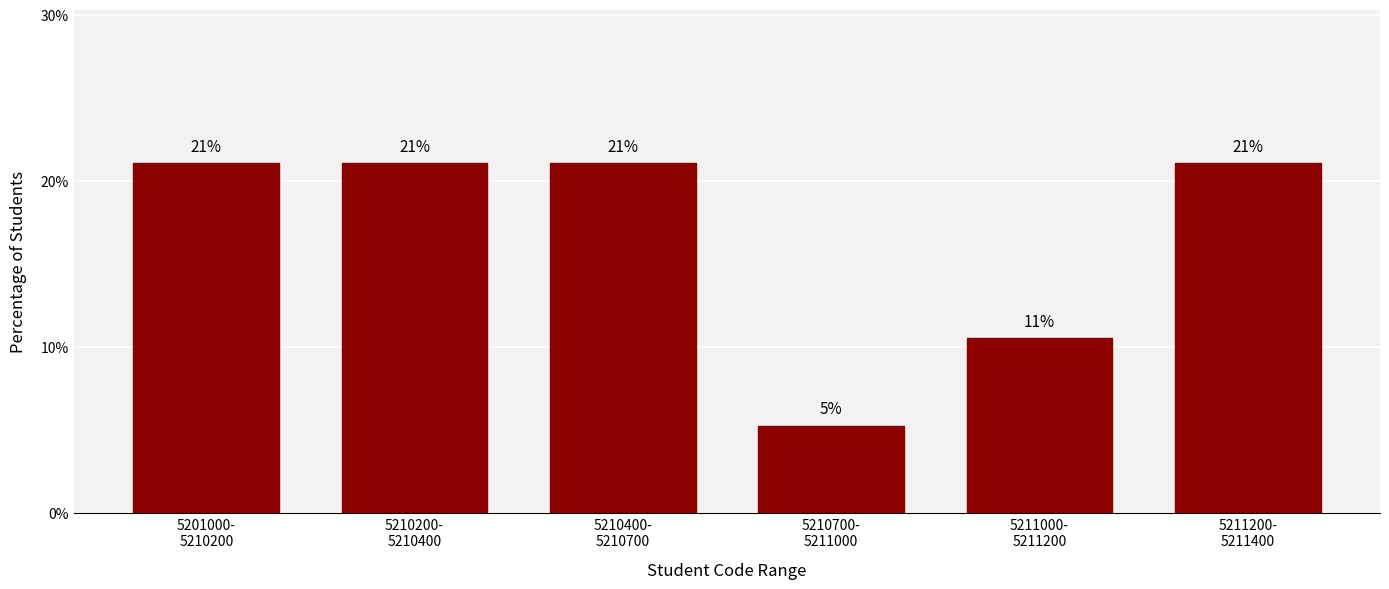

What is the sum of all values?

100.0